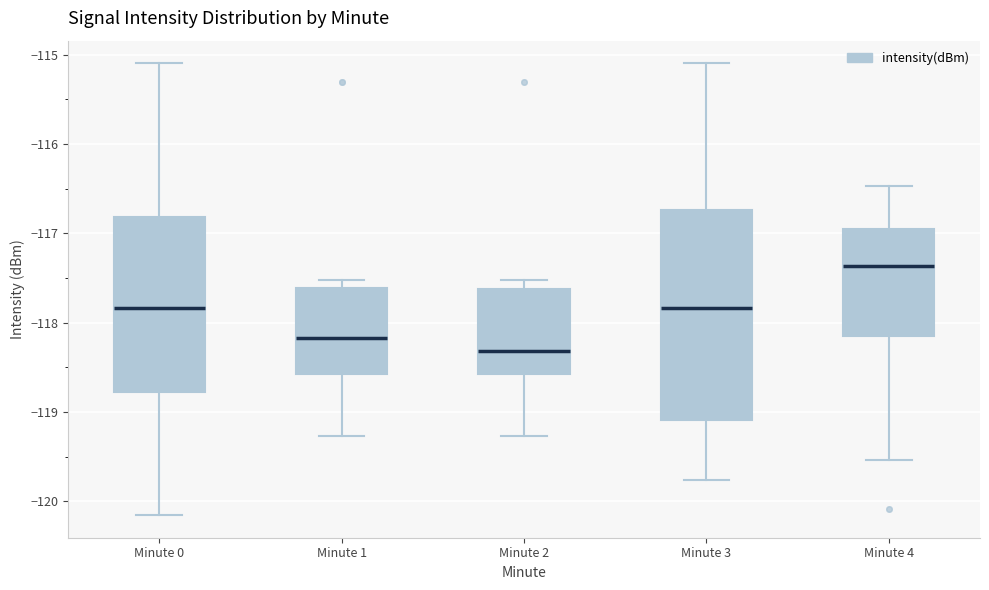

Which box is the tallest, from its lower edge to its upper edge?

Minute 3